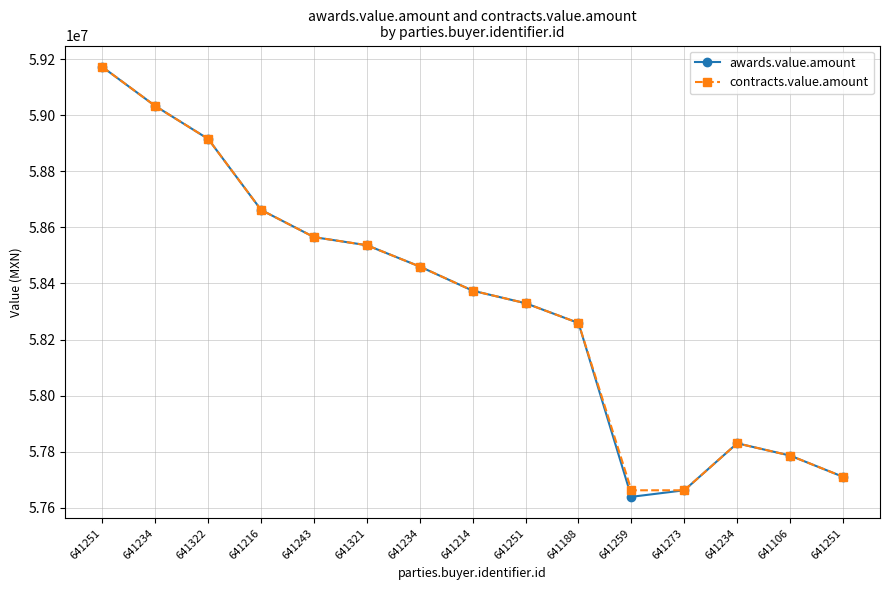

Is this an area chart (filled region under the line)?

No